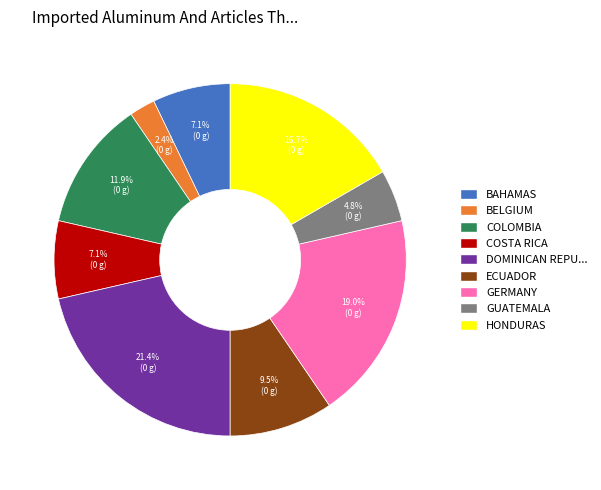

Count the number of slices in the pie.

9